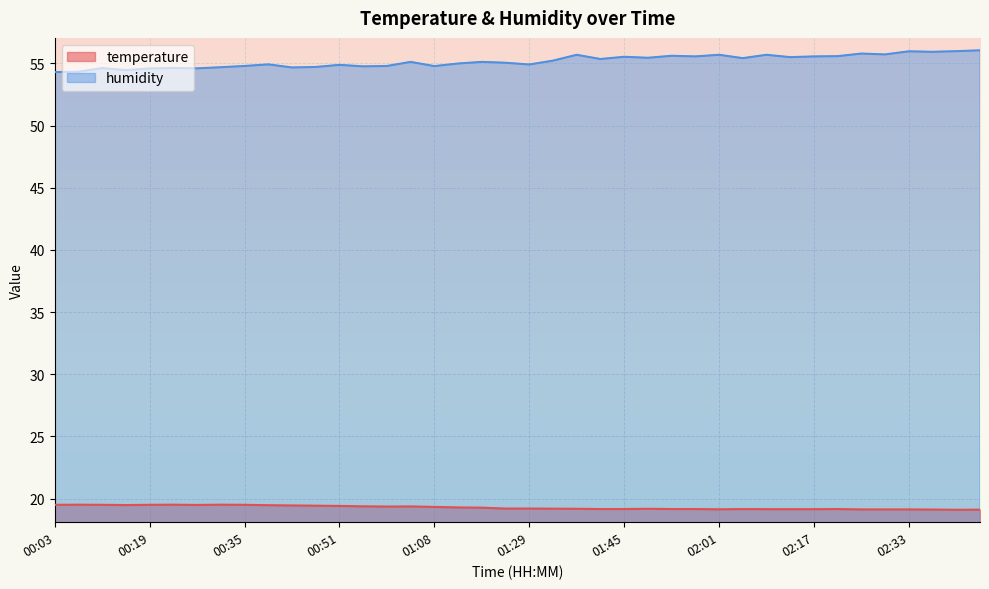

At which category does humidity reach its first local valley?

00:15